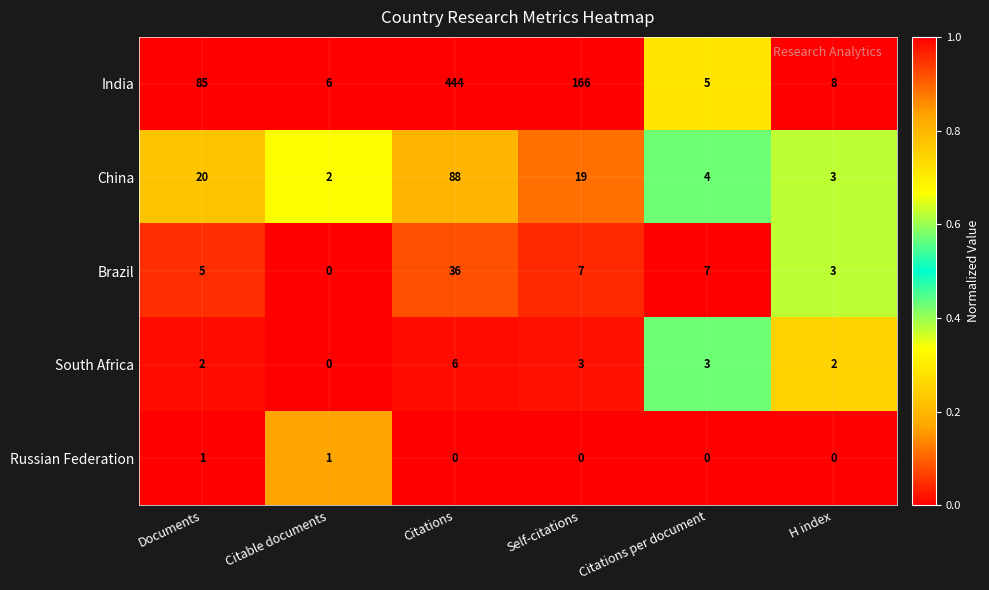

The Russian Federation series shows 2 at Documents. True or false?

False